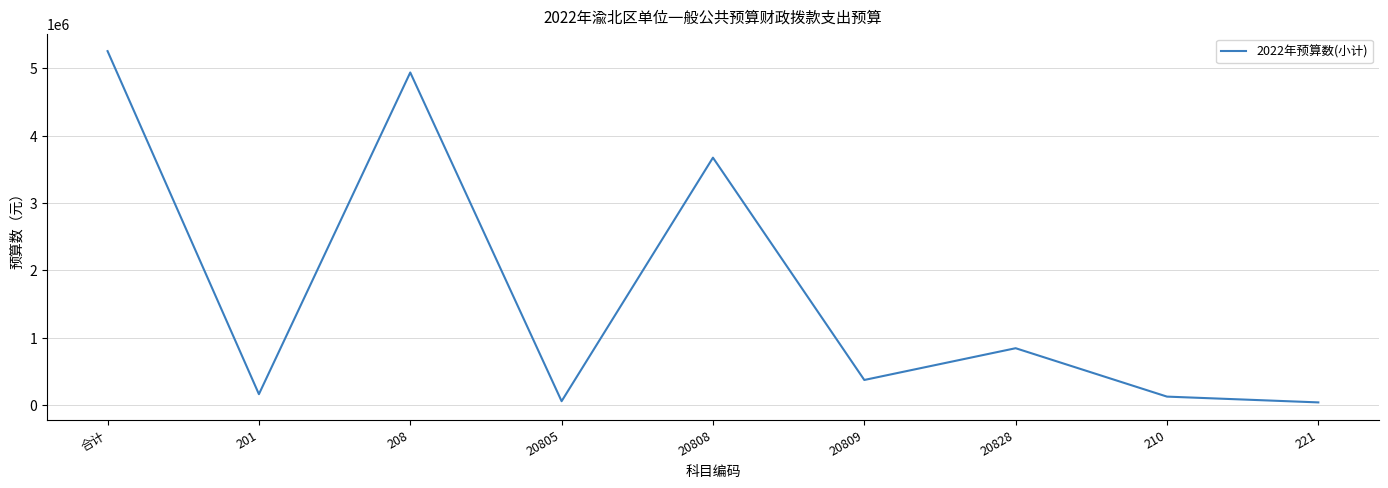

What is the change in value from 20809 to 221?

-333126.2